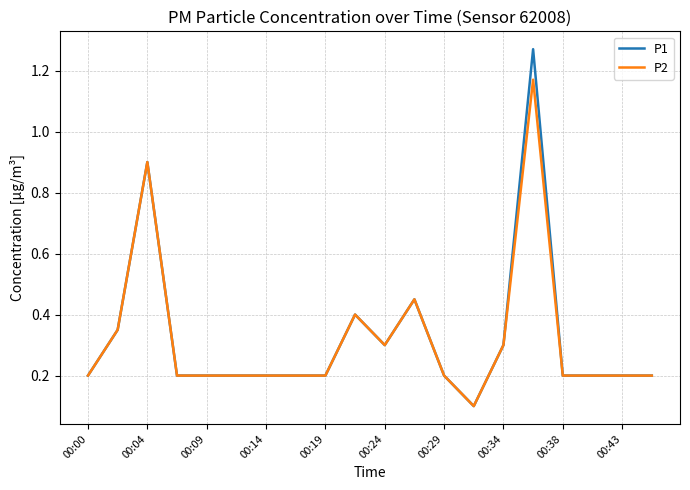

Which series has the widest spread of values?

P1